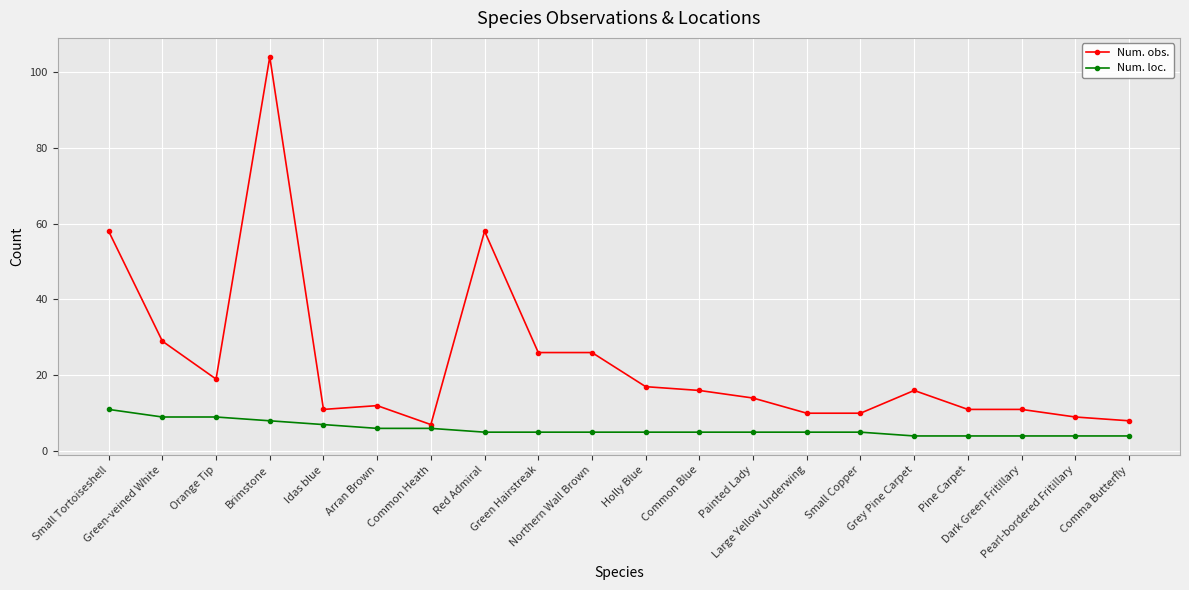

What is the value of the Num. loc. point at the 2nd from the left?

9